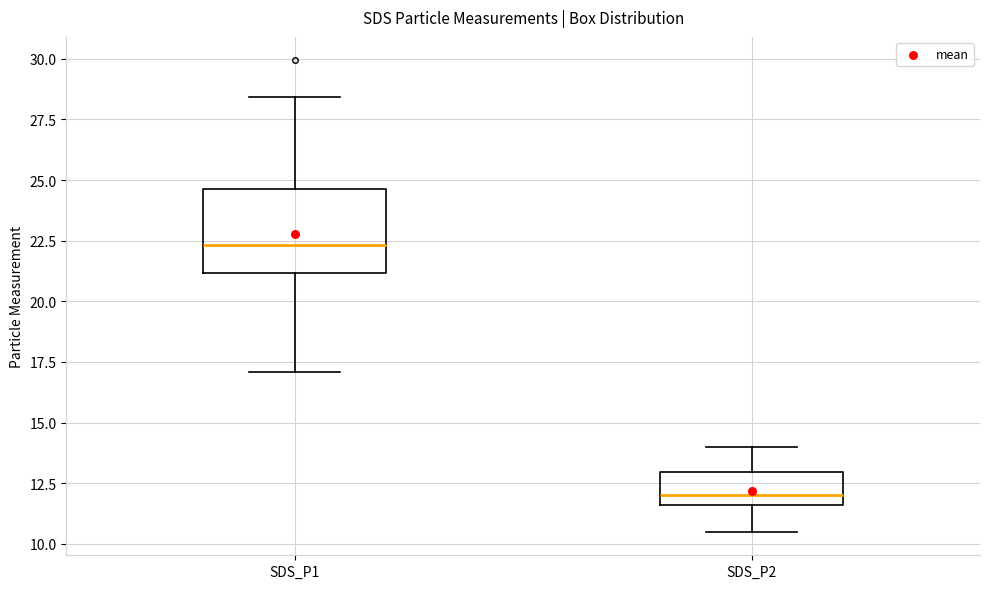

Reading left to right, transcribe this box plot: for each box, give where its median line is, the range the box spans, and where its two whiskers end, as read against the y-axis. The values are not printed on the chart, so give them approximately, as read against the axis.

SDS_P1: median 22.5, box 21.0 to 24.5, whiskers 17.0 to 28.5
SDS_P2: median 12.0, box 11.5 to 13.0, whiskers 10.5 to 14.0